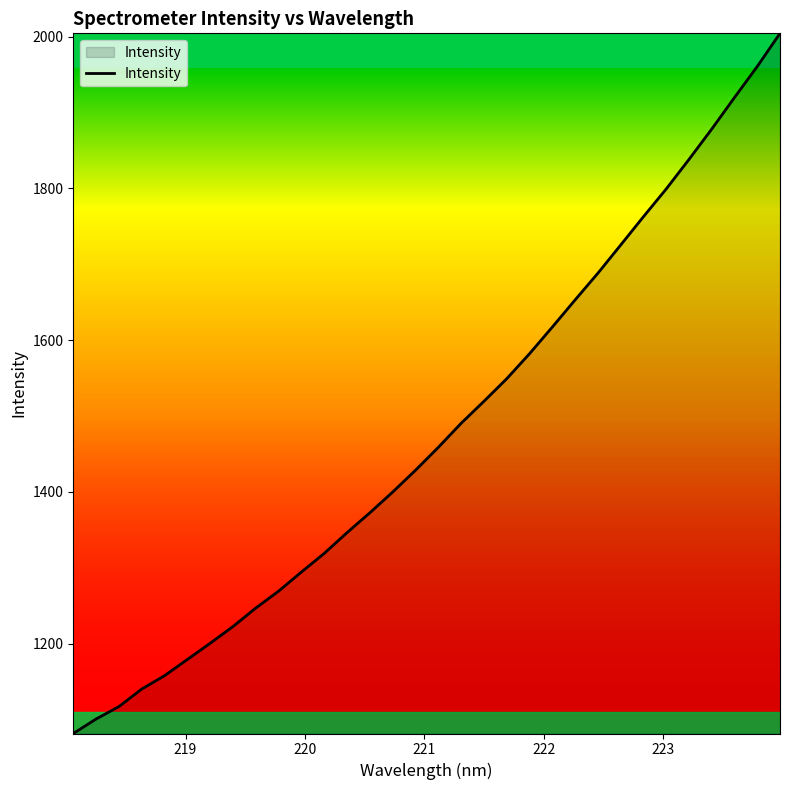

What is the sum of all values?

47321.4